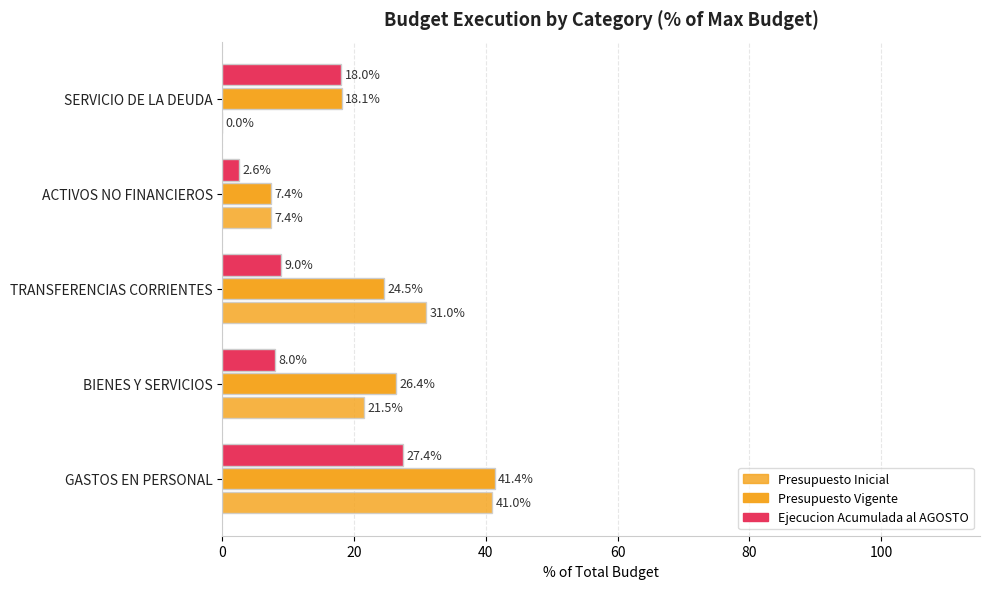

Count the number of data series in this chart.

3